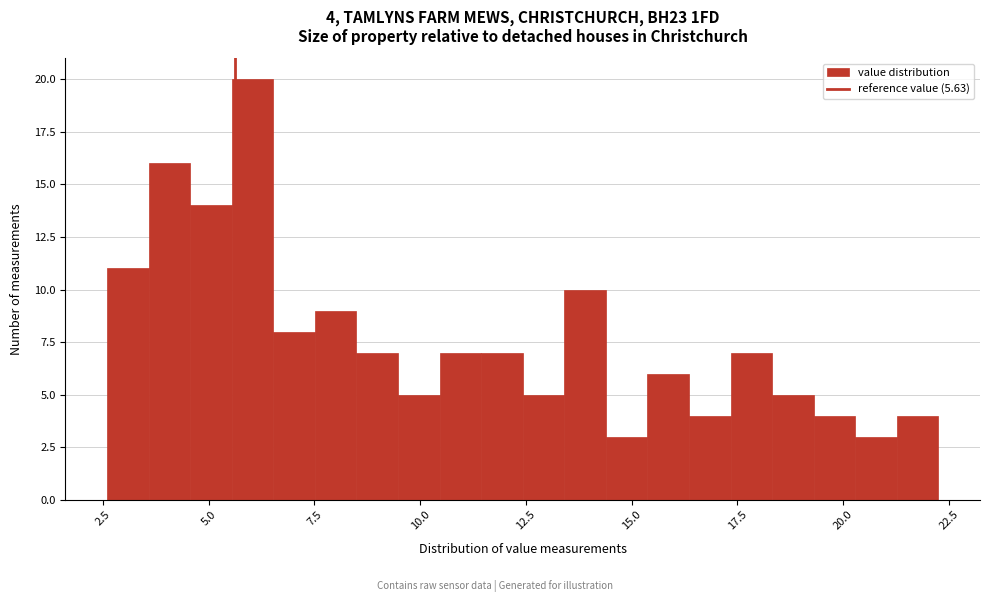

Read against the x-axis, roughly where is the centre of the tallest bar?

6.0